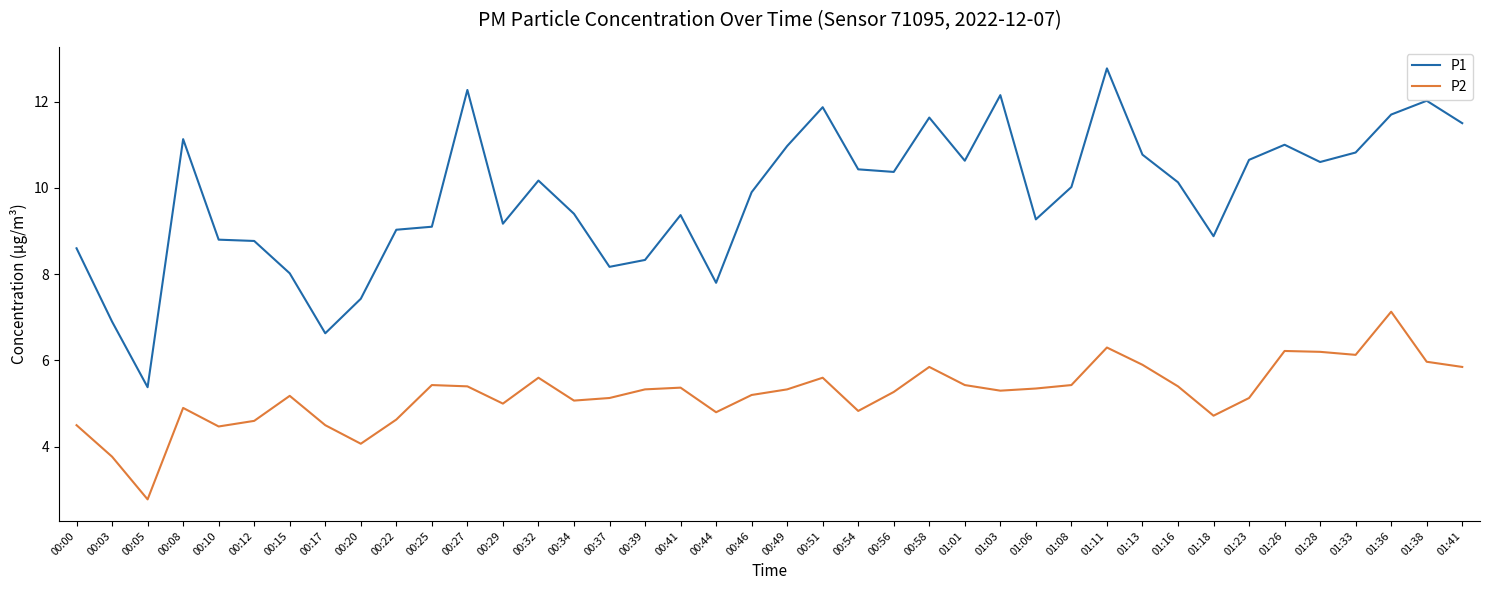

True or false: P1 and P2 cross at least once.

False